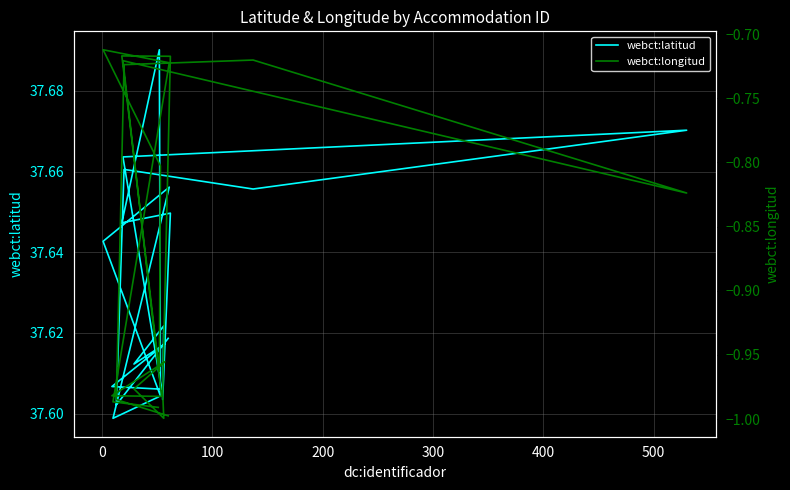

At how many categories does at least one series exceed 4?

20